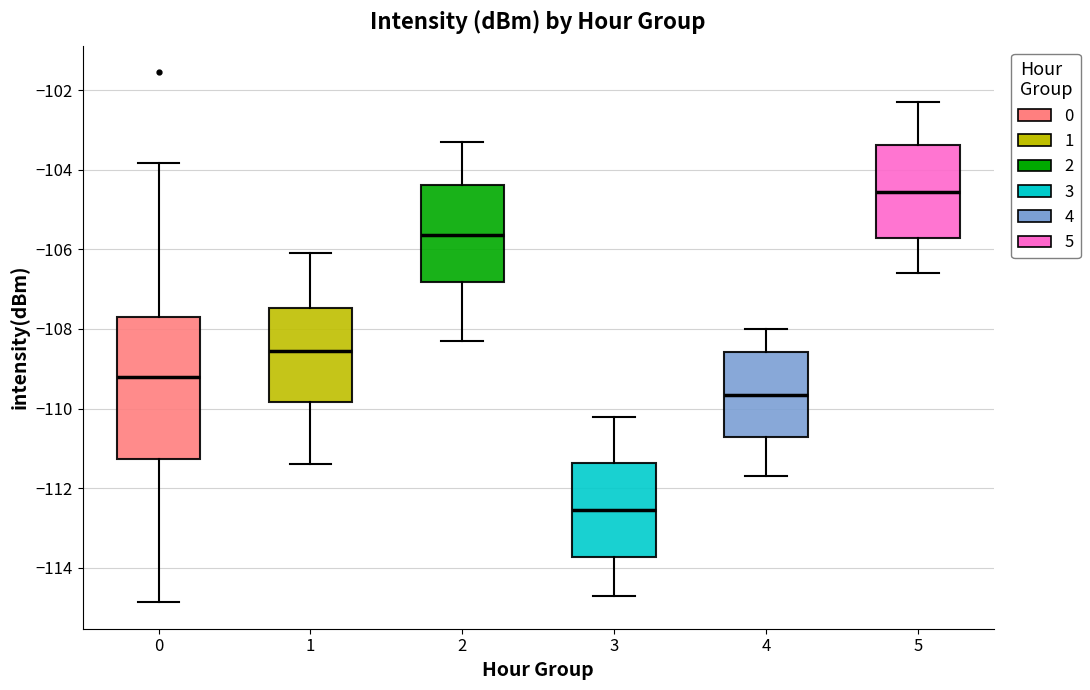

Which box's median line is the highest?

5